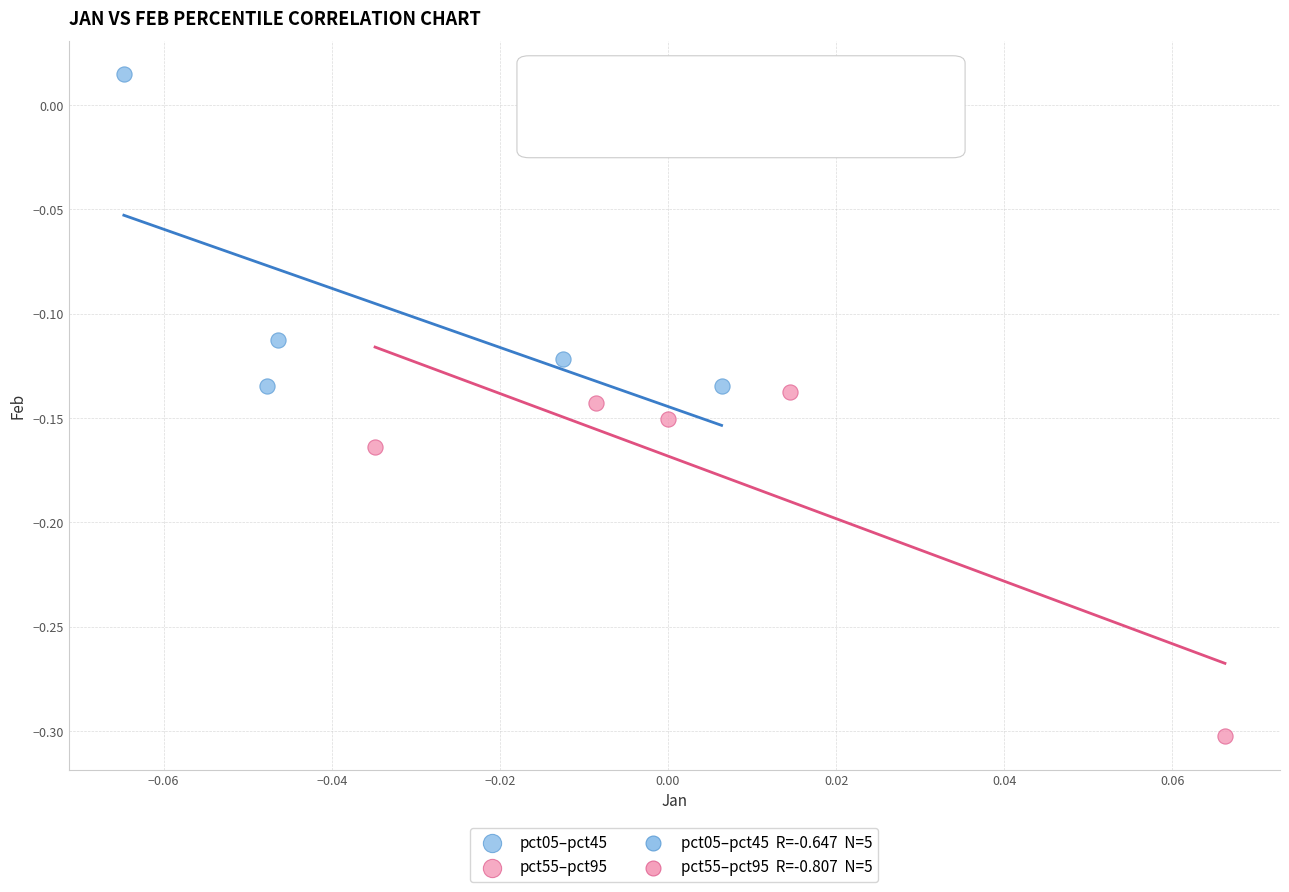

Which series reaches the maximum Y coordinate?

pct05–pct45